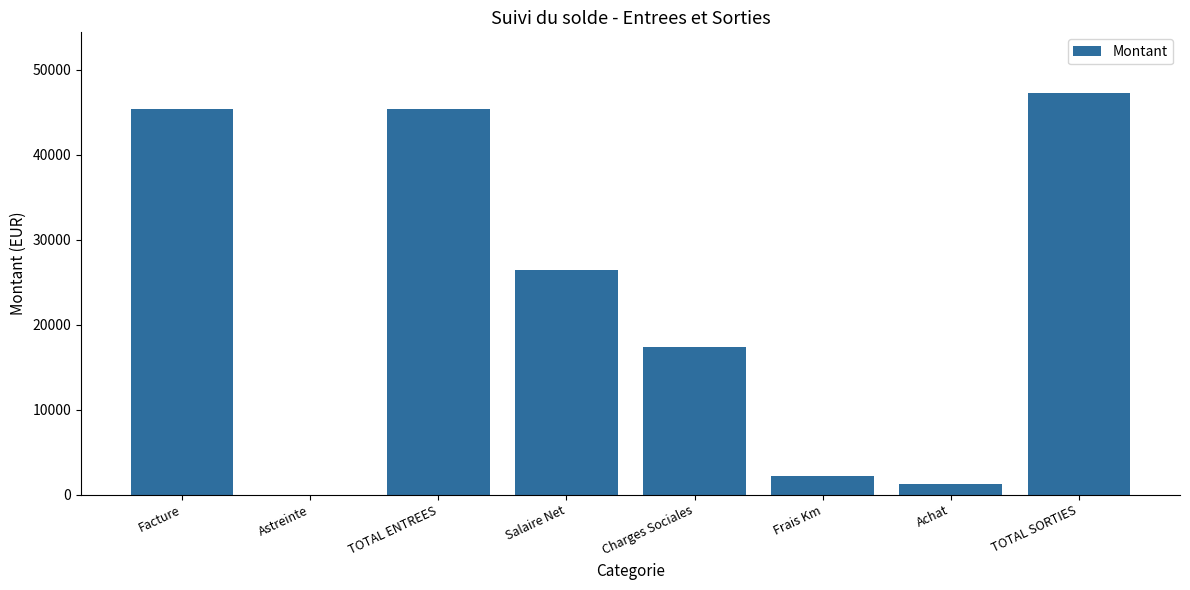

Which has a higher value, Charges Sociales or Salaire Net?

Salaire Net